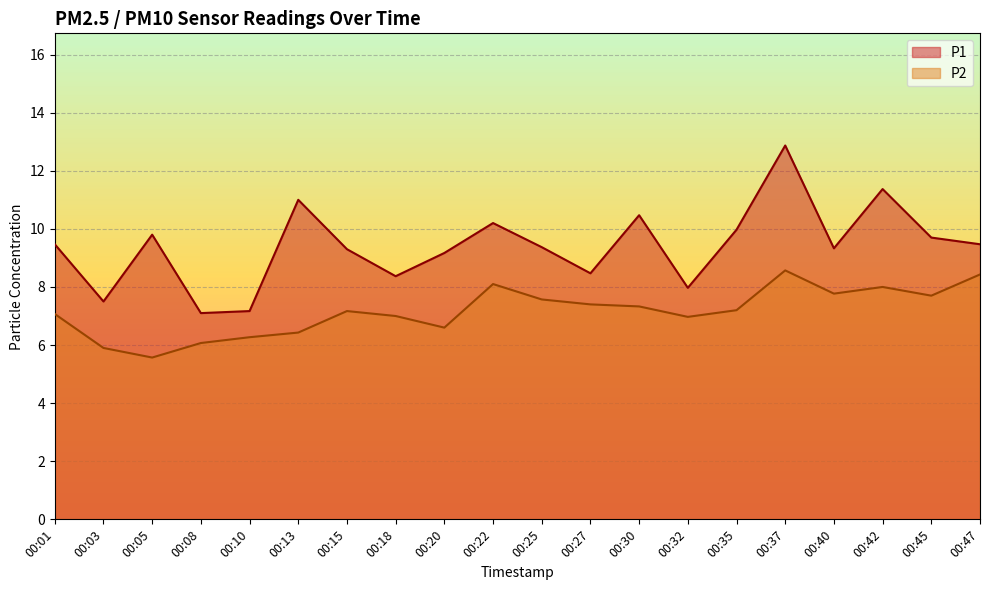

True or false: P2 and P1 intersect in this chart.

False